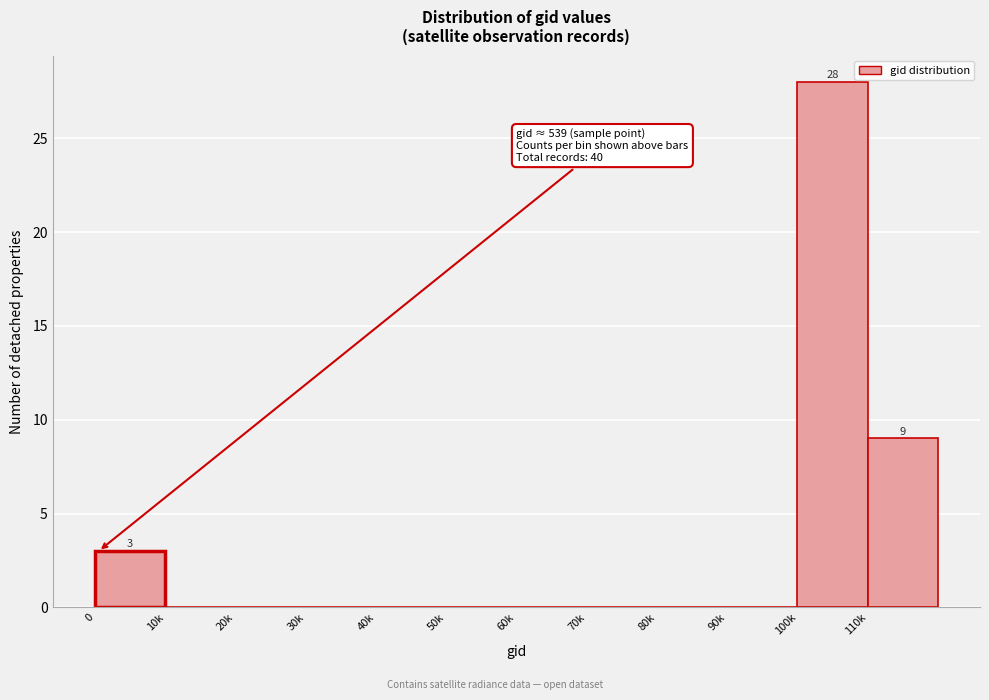

Reading right to left, what are all the values shown in this chart?

110k=9	100k=28	90k=0	80k=0	70k=0	60k=0	50k=0	40k=0	30k=0	20k=0	10k=0	0=3